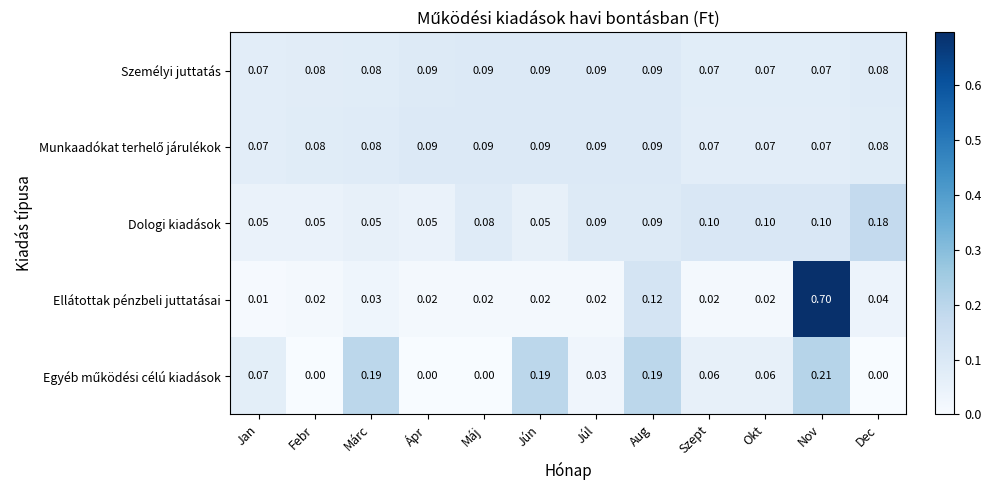

Which series has the largest total across all categories?

Ellátottak pénzbeli juttatásai